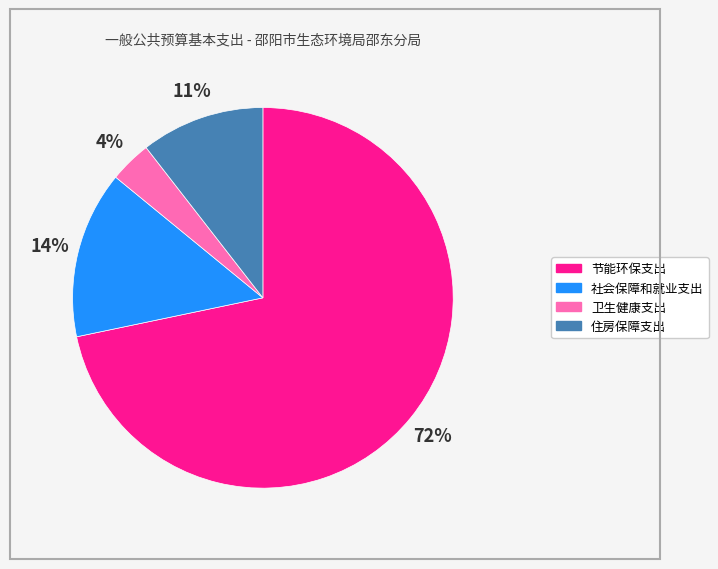

Which slice is the largest?

节能环保支出